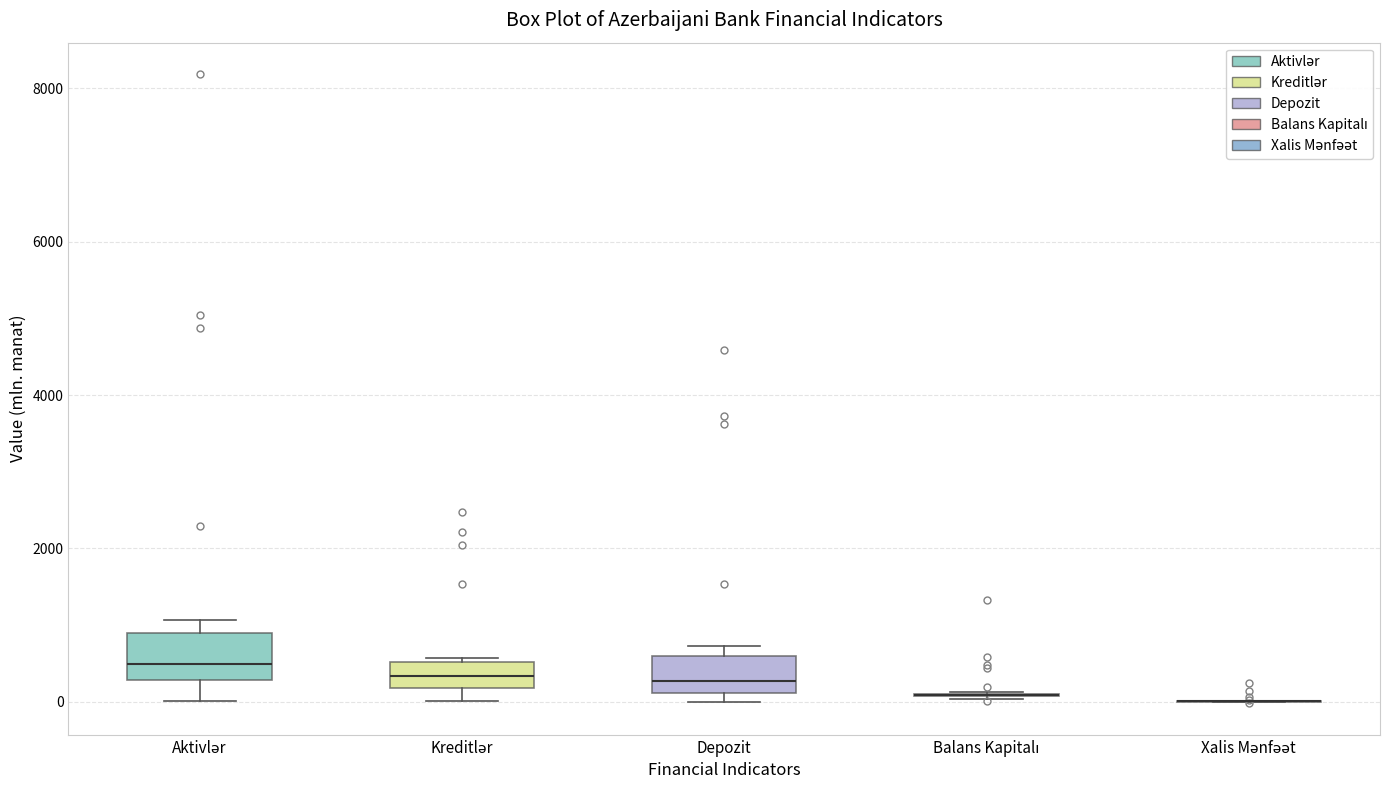

Where is the upper edge of the box for Kreditlər on the y-axis? The values are not printed on the chart, so give them approximately, as read against the axis.

600